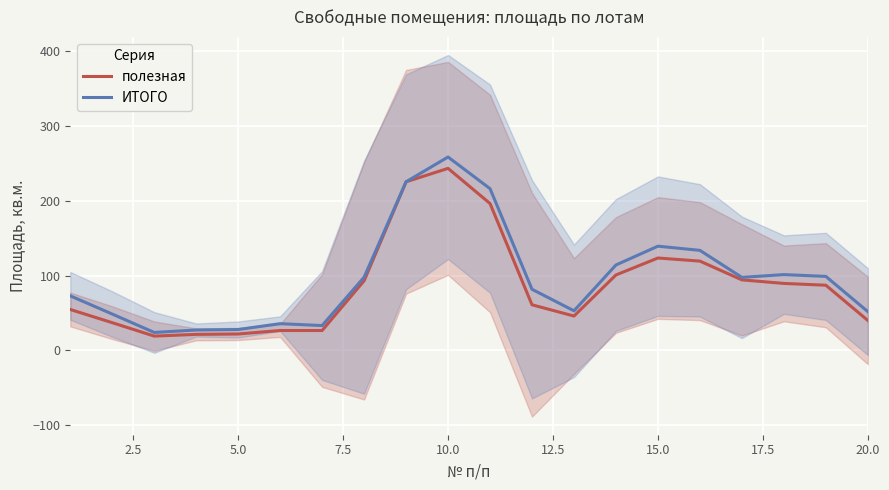

What is the maximum value for полезная?

243.4